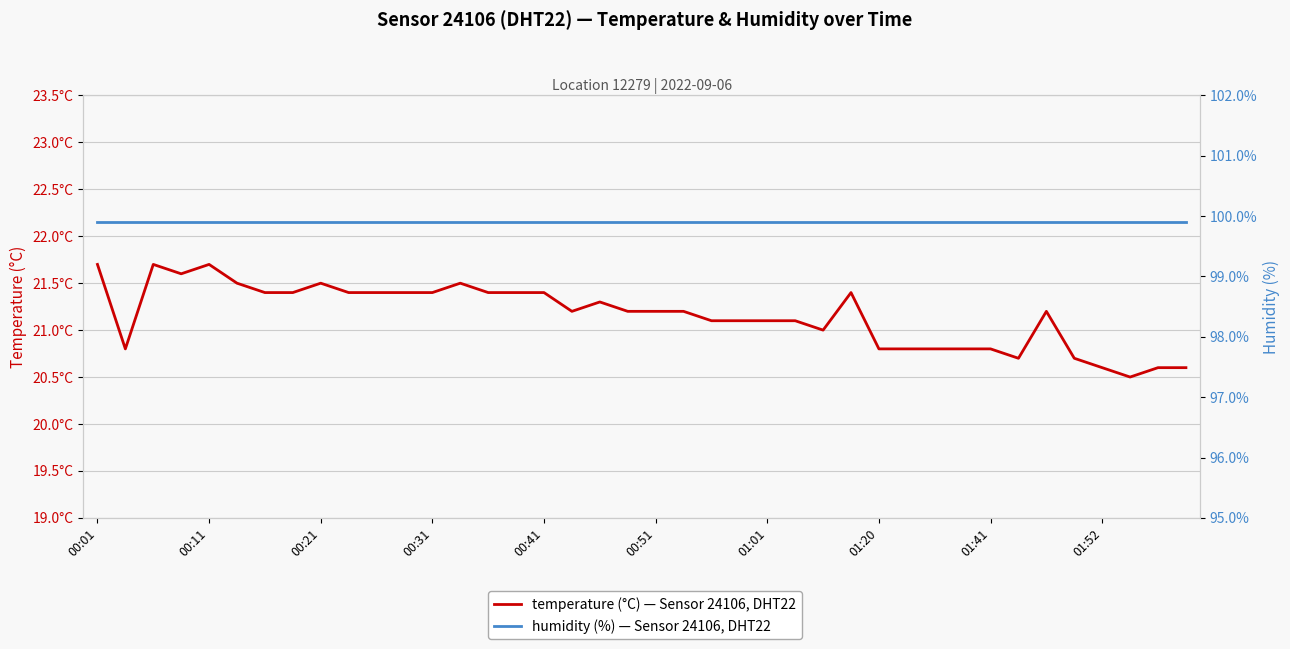

At which category is the sum across all series the highest?

00:01